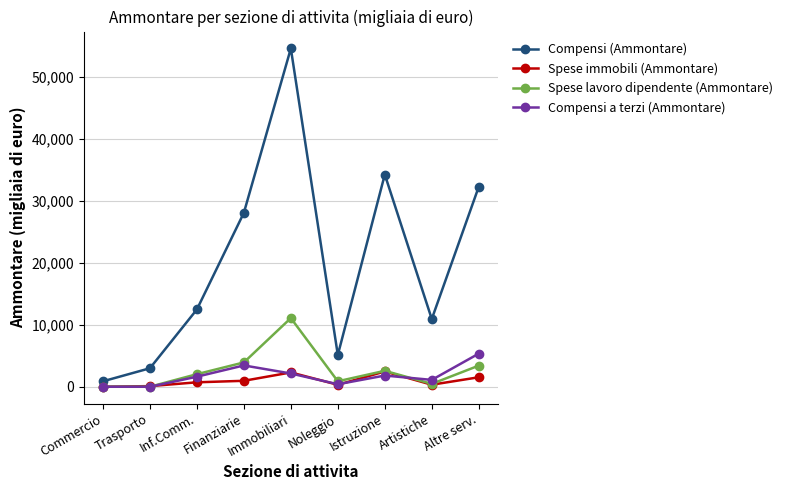

How many interior local peaks does the Compensi (Ammontare) series have?

2